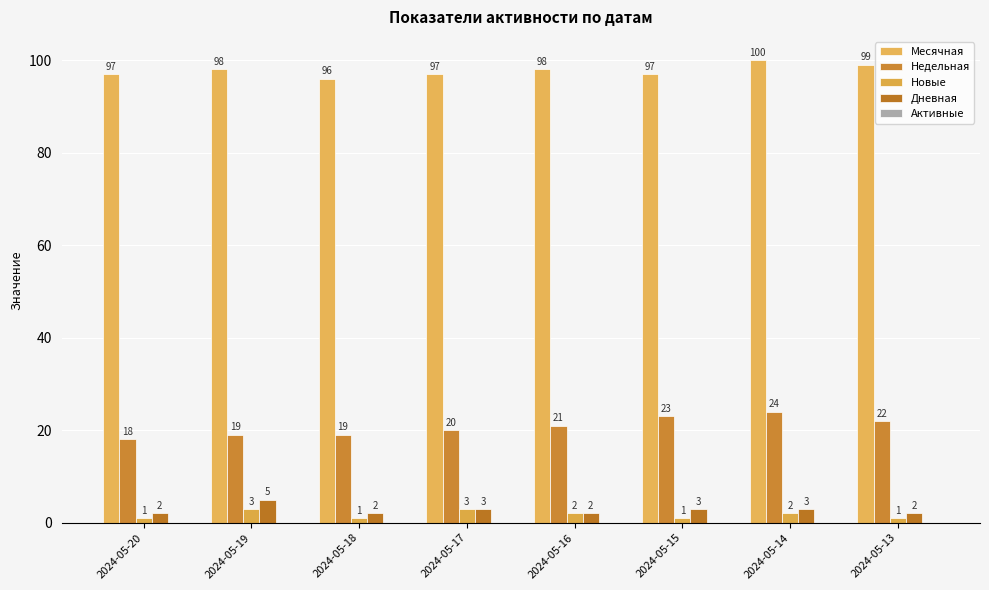

Count the number of categories in the chart.

8